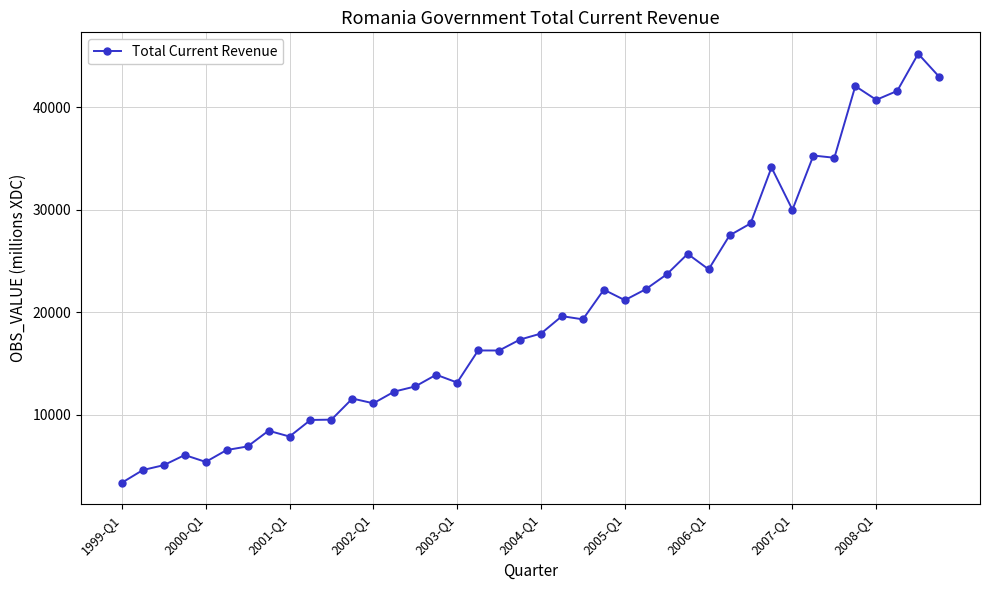

What is the value of the 18th point from the left?

16278.7